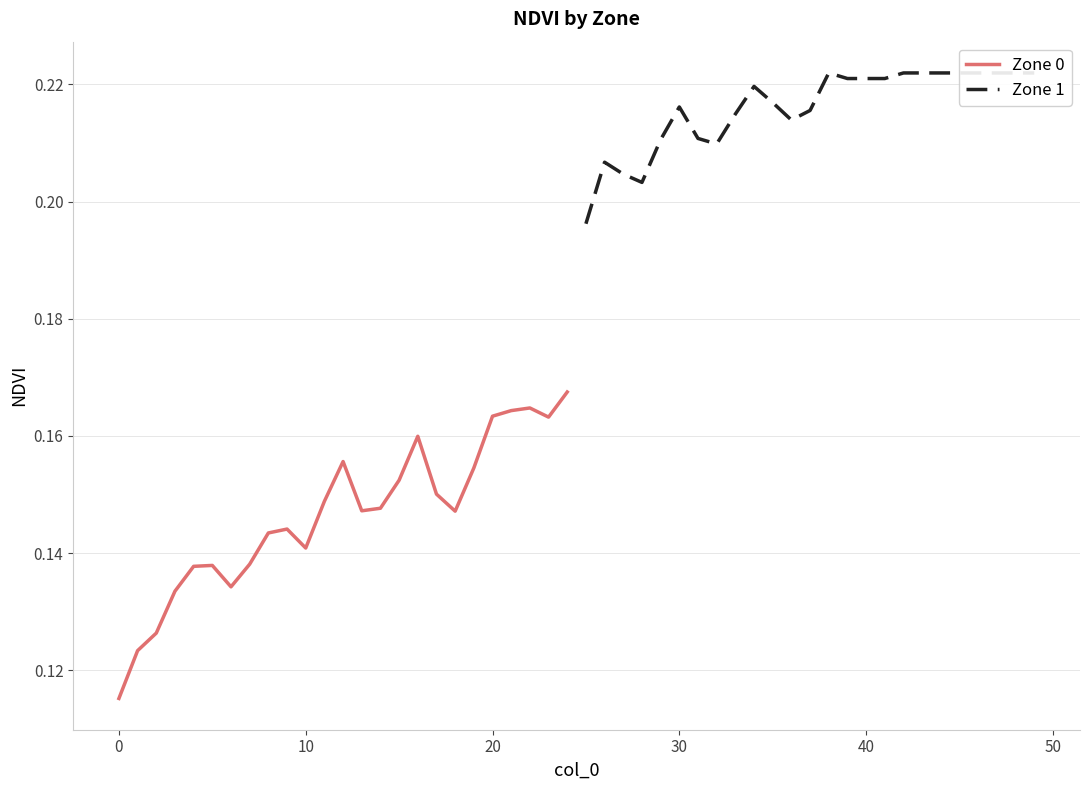

Which has a higher value, 50 or 0?

50